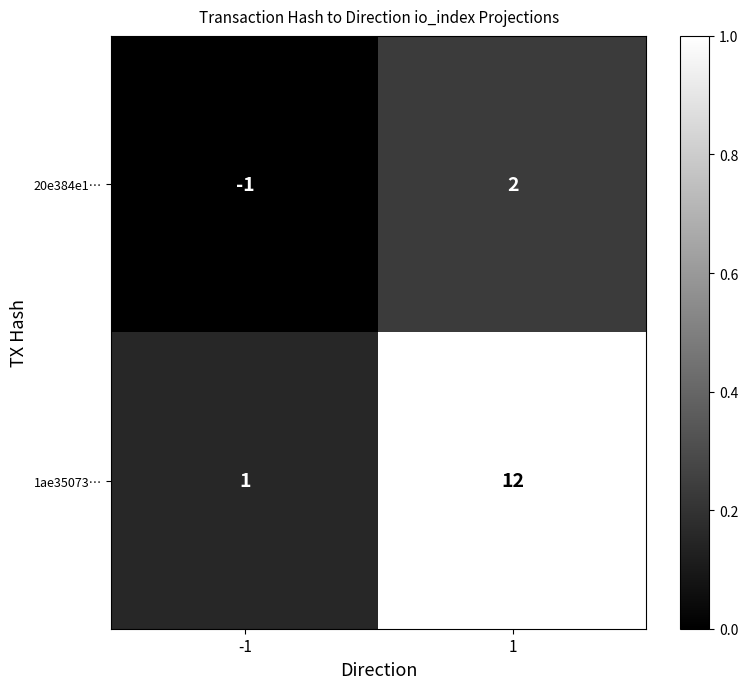

True or false: 20e384e1… has a value of 0 at -1.

False